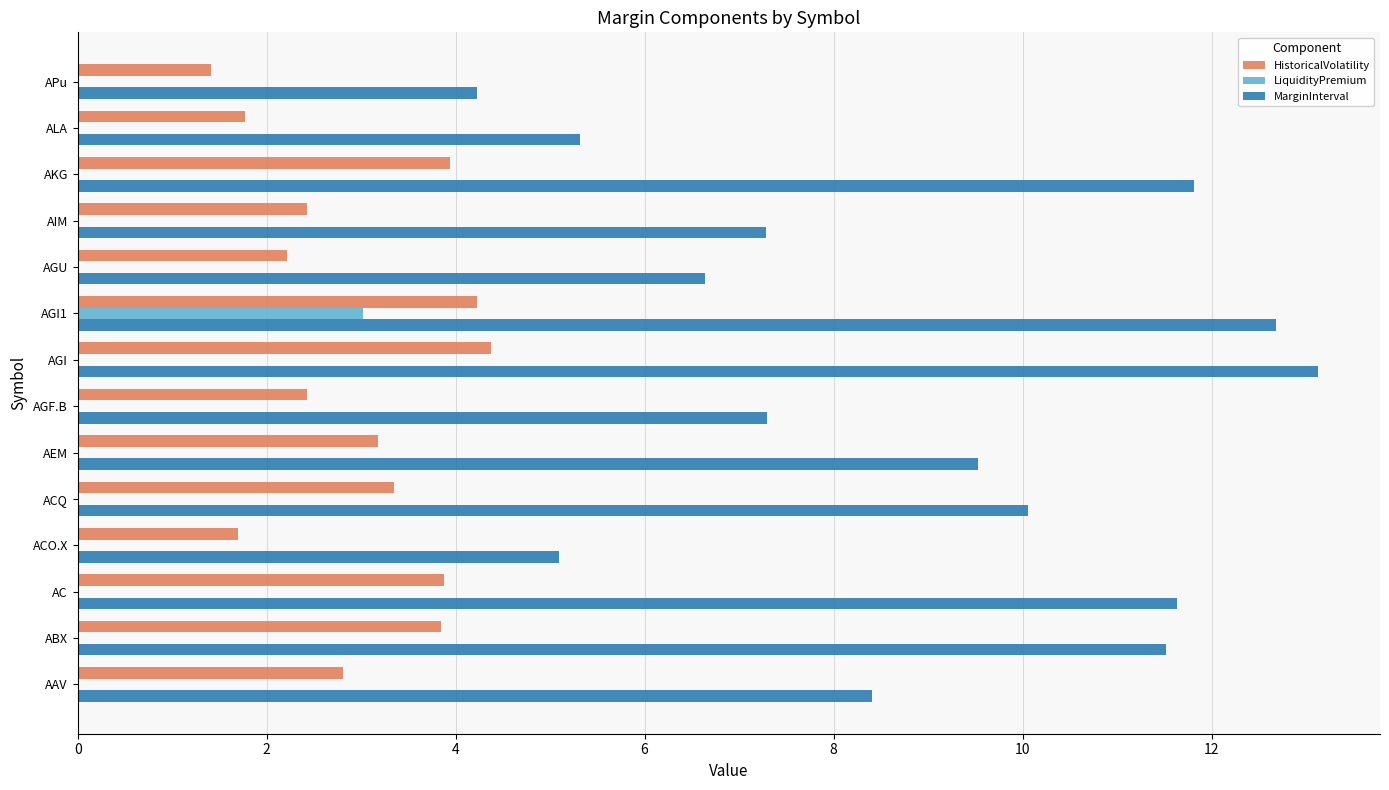

The LiquidityPremium series shows 0.0 at ACQ. True or false?

True